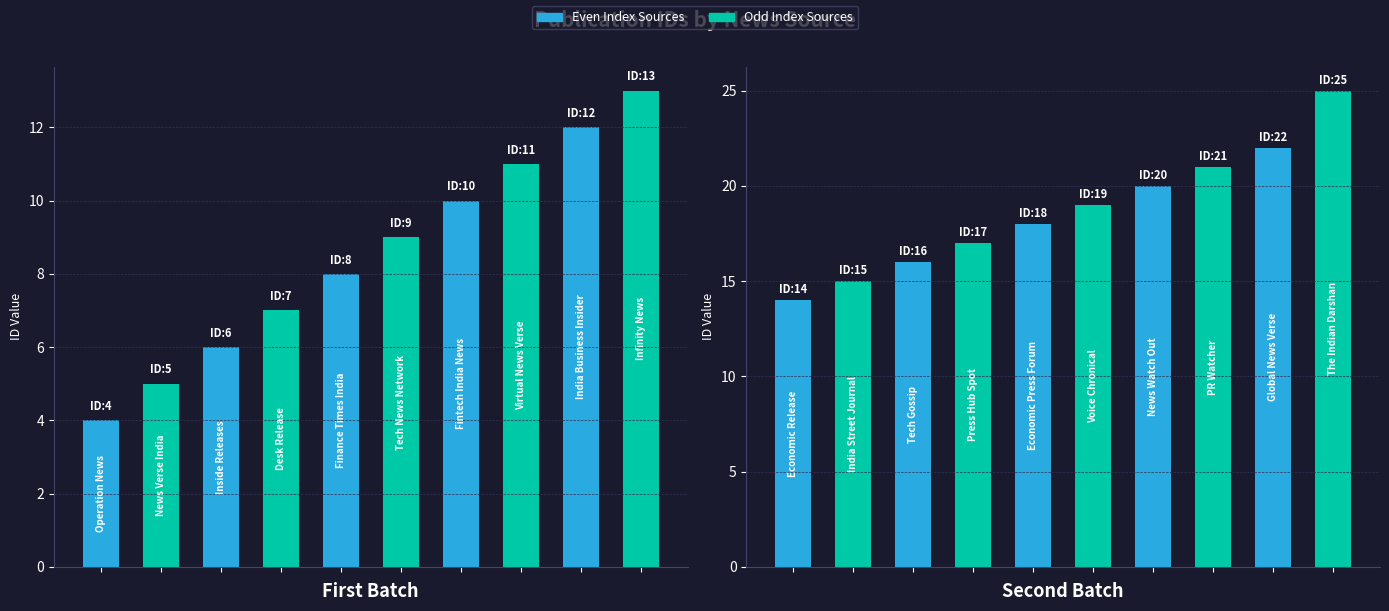

What is the spread (max minus min) of values at 3?

10